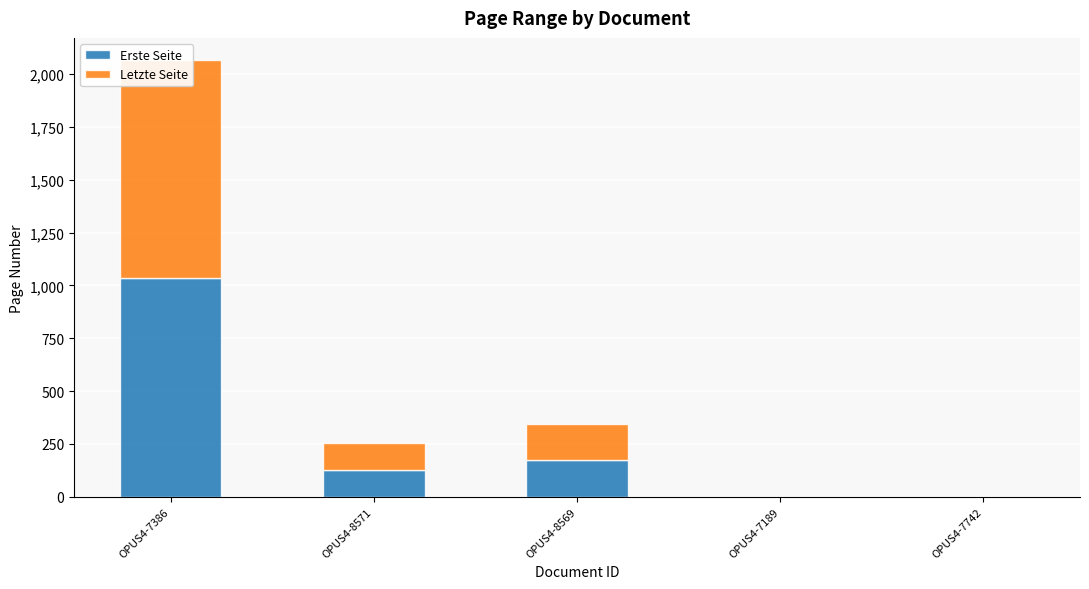

Rank the series at OPUS4-7386 from lowest to highest value.

Erste Seite, Letzte Seite